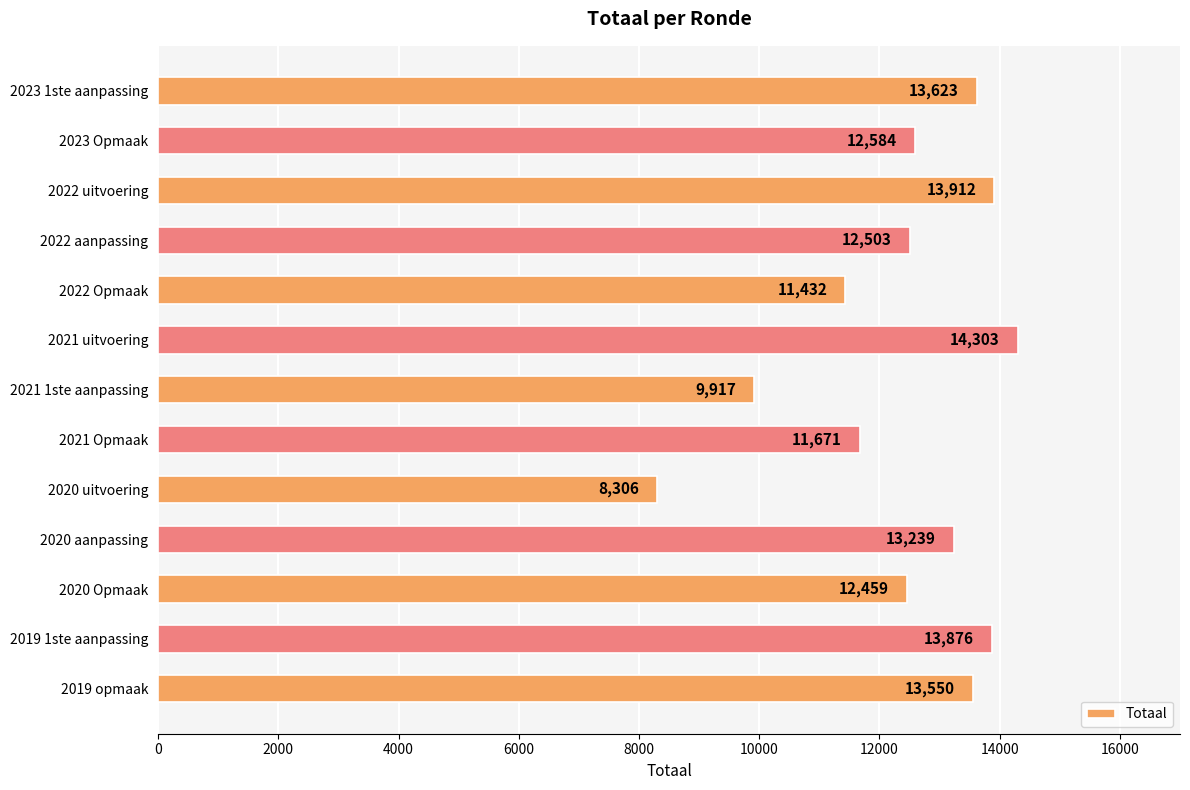

What is the difference between the maximum and minimum values?

5997